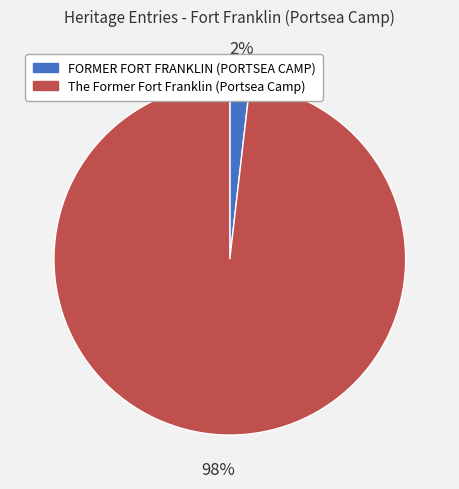

Rank the categories by value from highest to lowest.

The Former Fort Franklin (Portsea Camp), FORMER FORT FRANKLIN (PORTSEA CAMP)